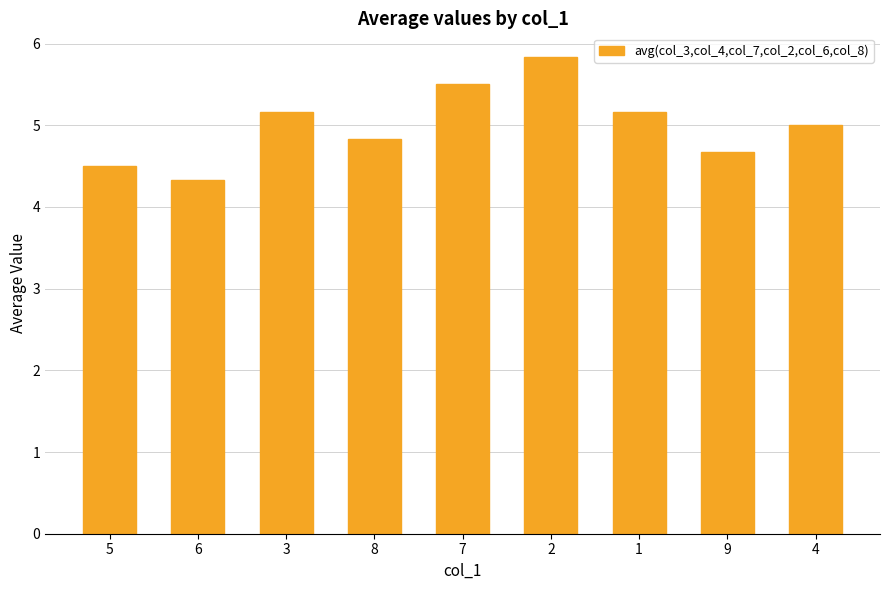

Approximately how many times larger is the value at 3 compared to 6?

1.2